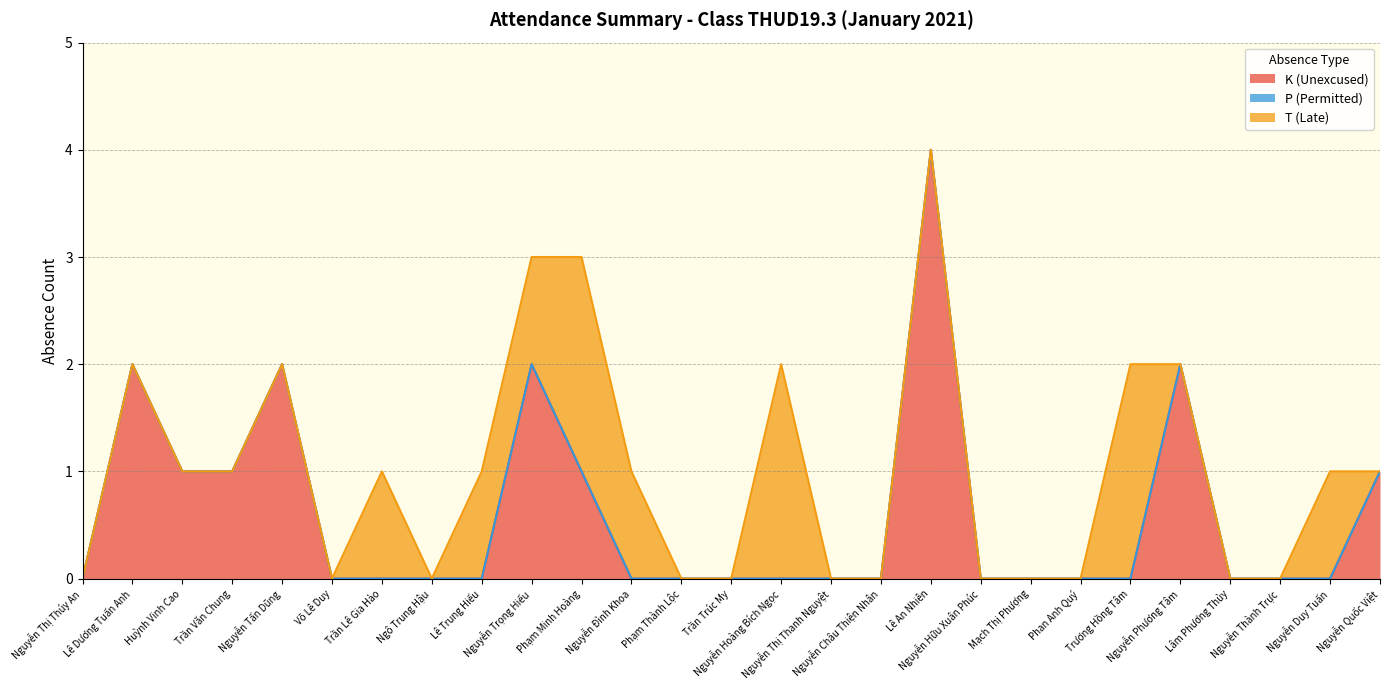

How many values in the K (Unexcused) series exceed 0?

9